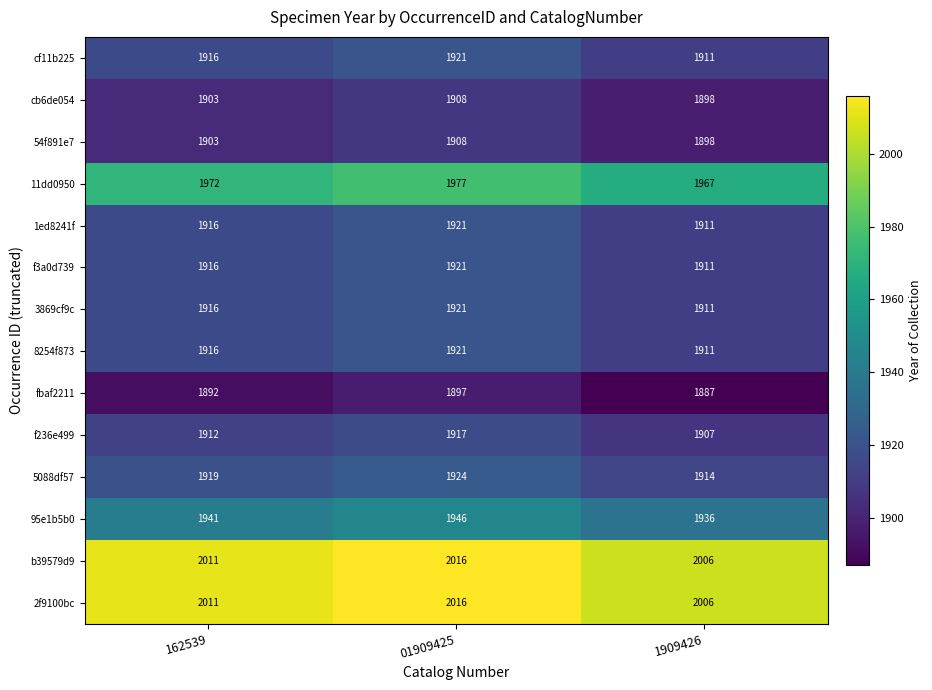

What is the difference between the b39579d9 values at 01909425 and 162539?

5